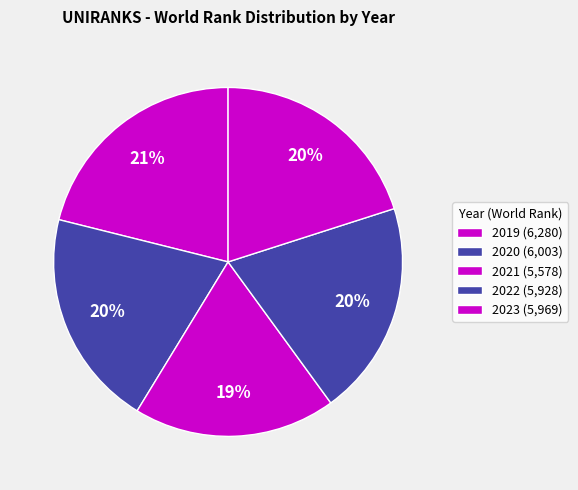

How many segments does this pie chart have?

5